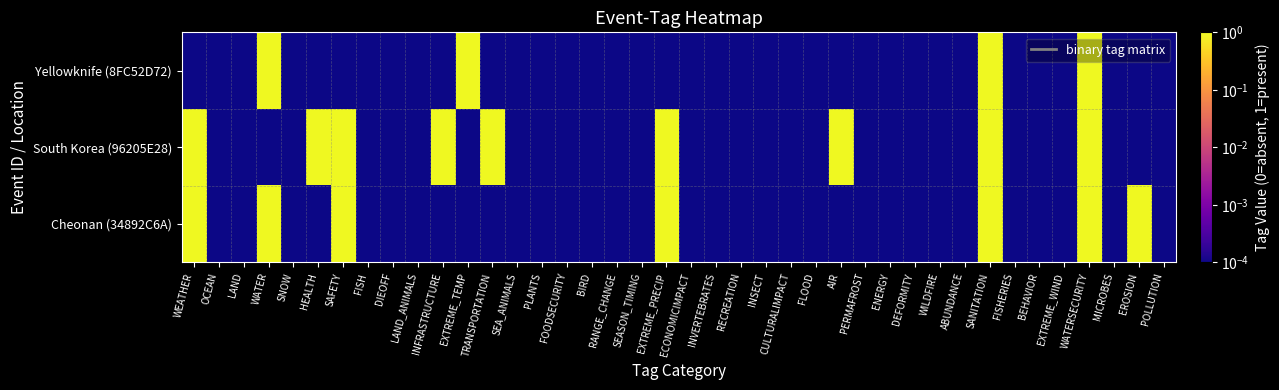

How many data points does each series have?

40